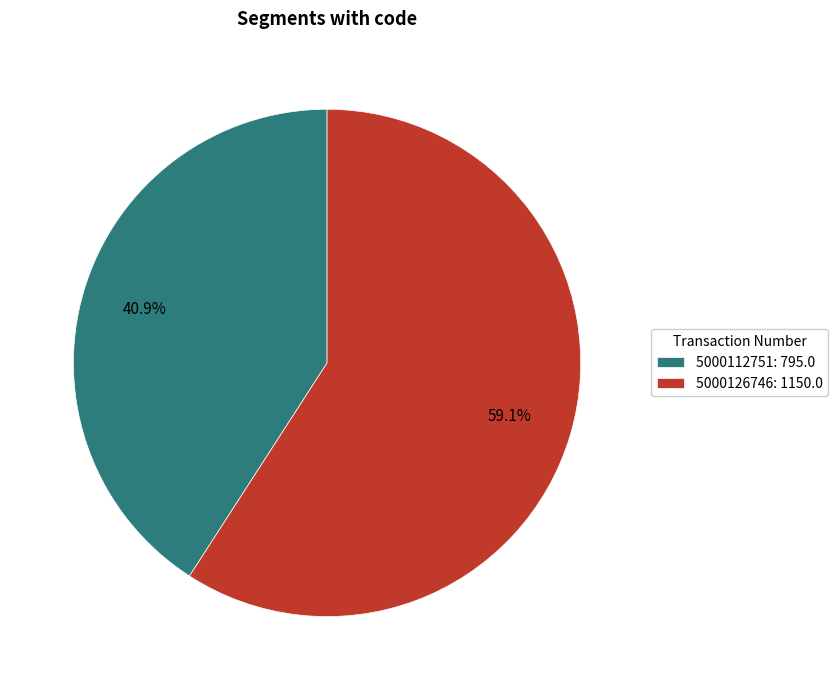

Which category accounts for the majority?

5000126746